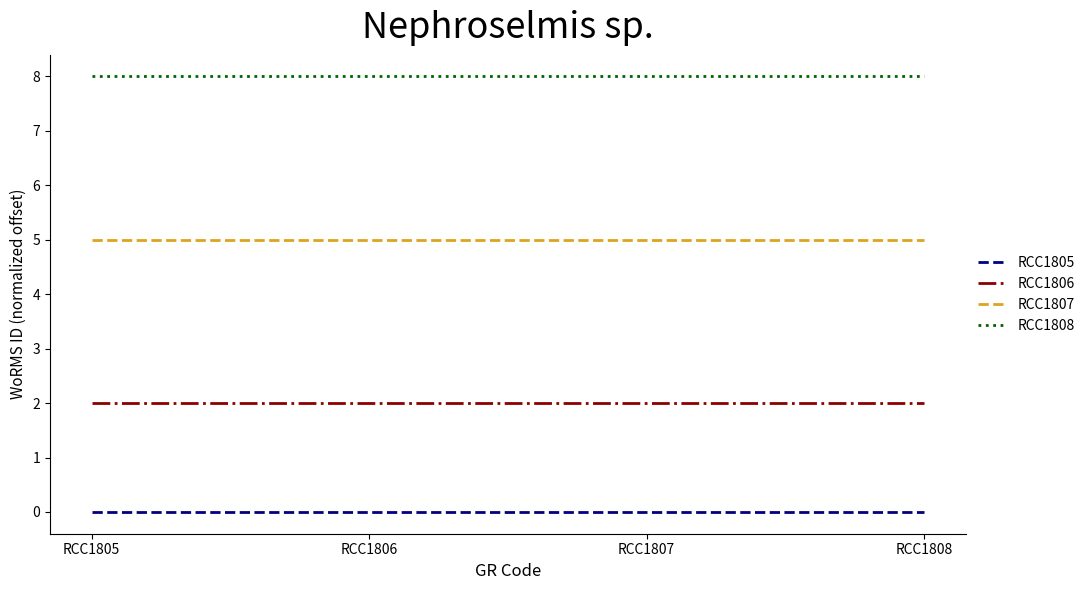

What is the spread (max minus min) of values at RCC1805?

8